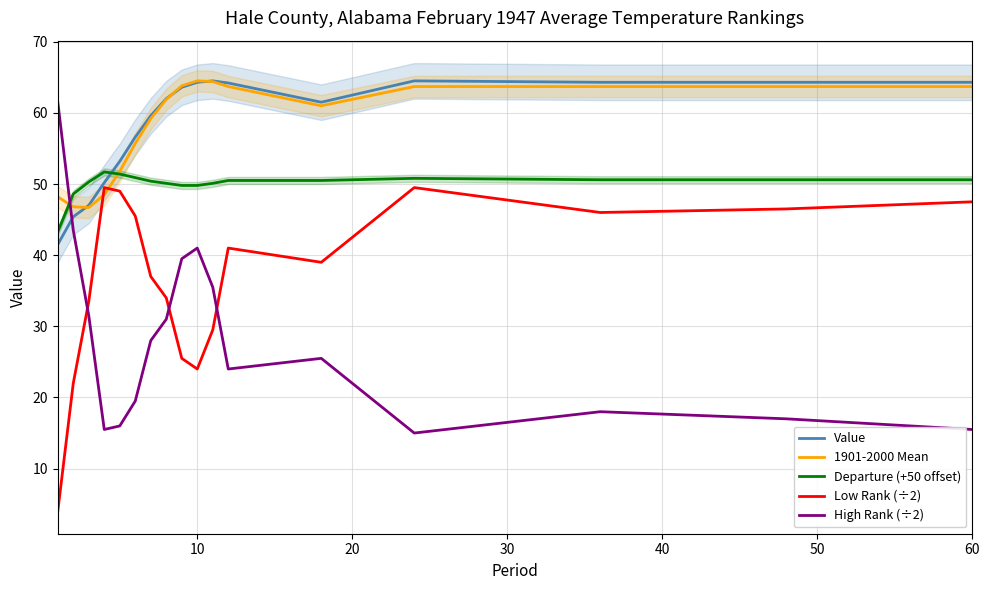

Is it true that High Rank (÷2) equals 5.7 at 60?

False